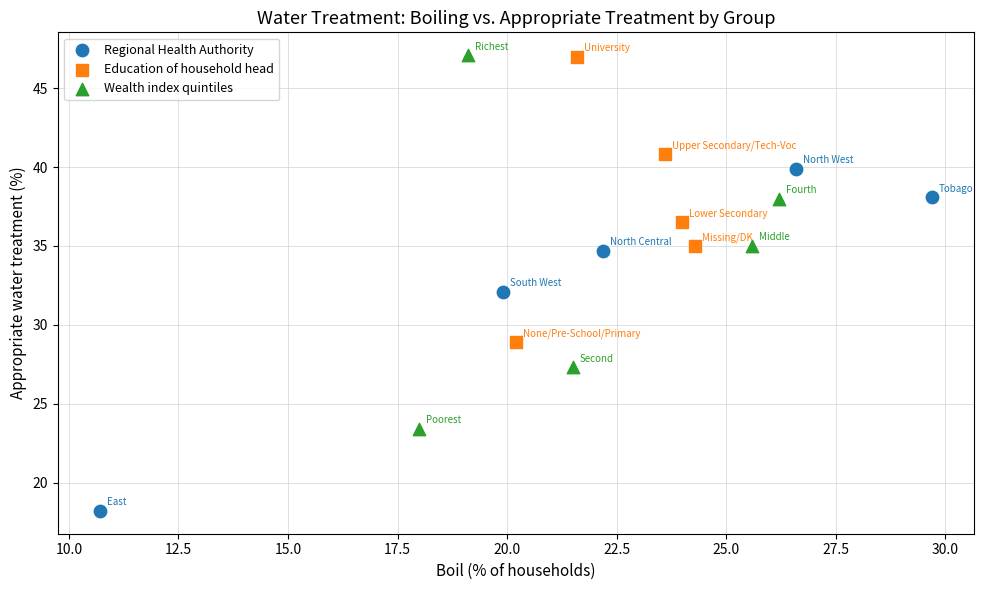

Which series reaches the minimum Y coordinate?

Regional Health Authority